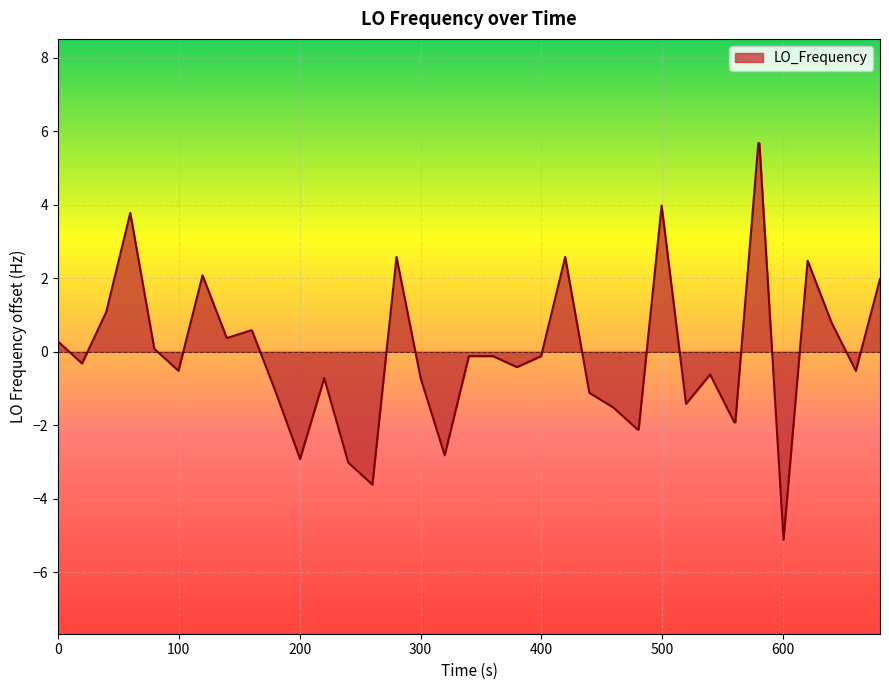

What is the greatest value displayed?

5.7